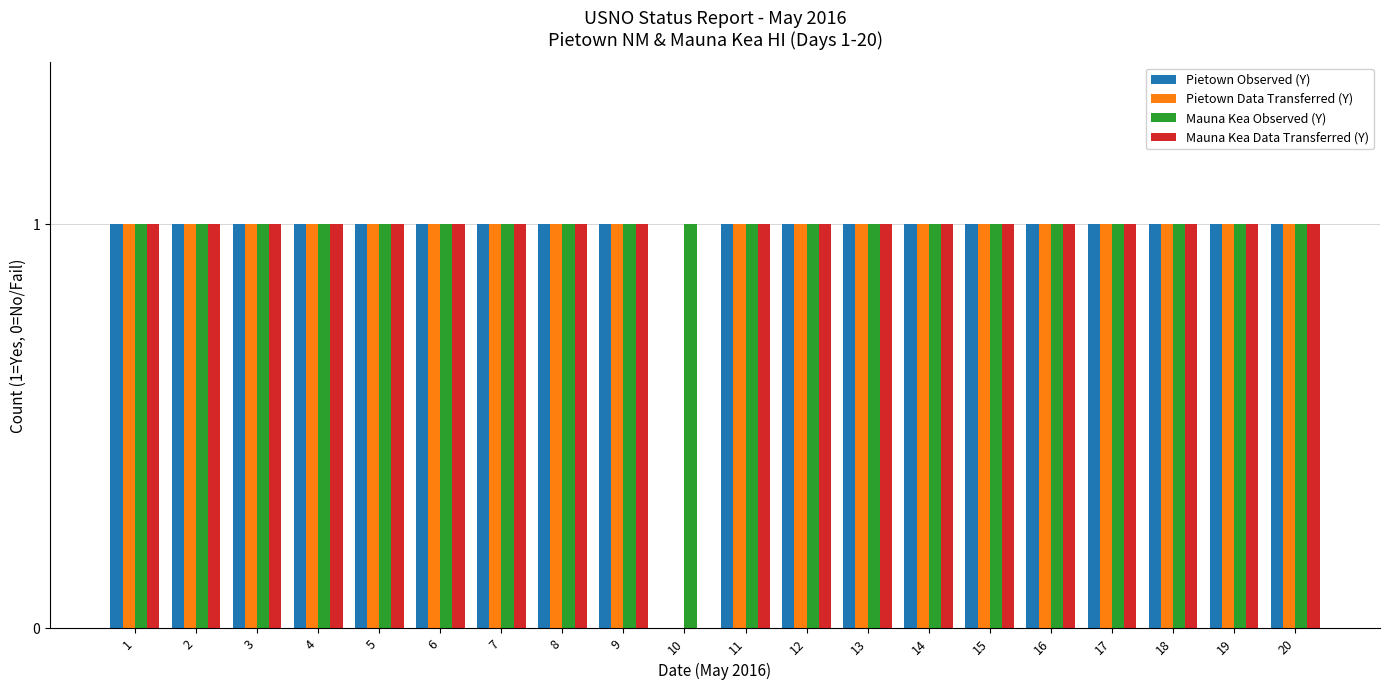

Is it true that Pietown Observed (Y) equals 1 at 7?

True